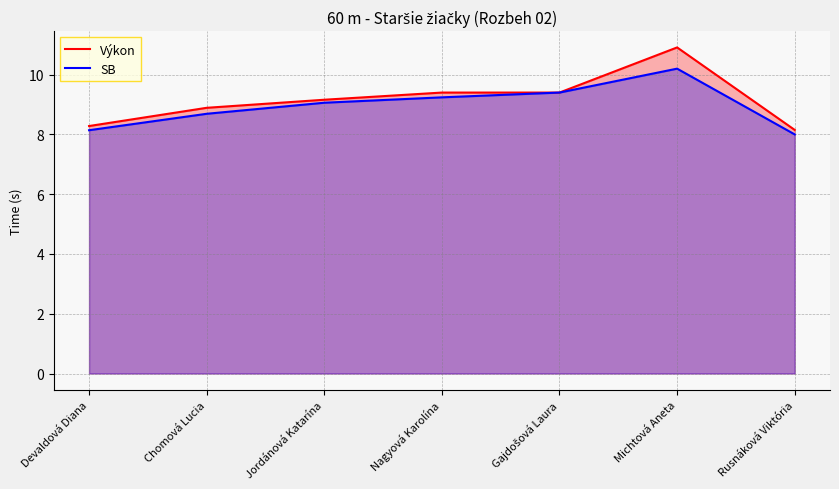

Which series changed the most between Jordánová Katarína and Gajdošová Laura?

SB